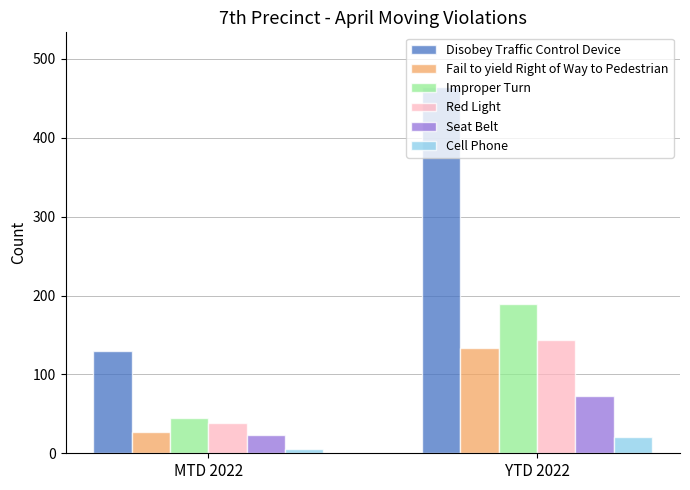

How many bars are there in total?

12